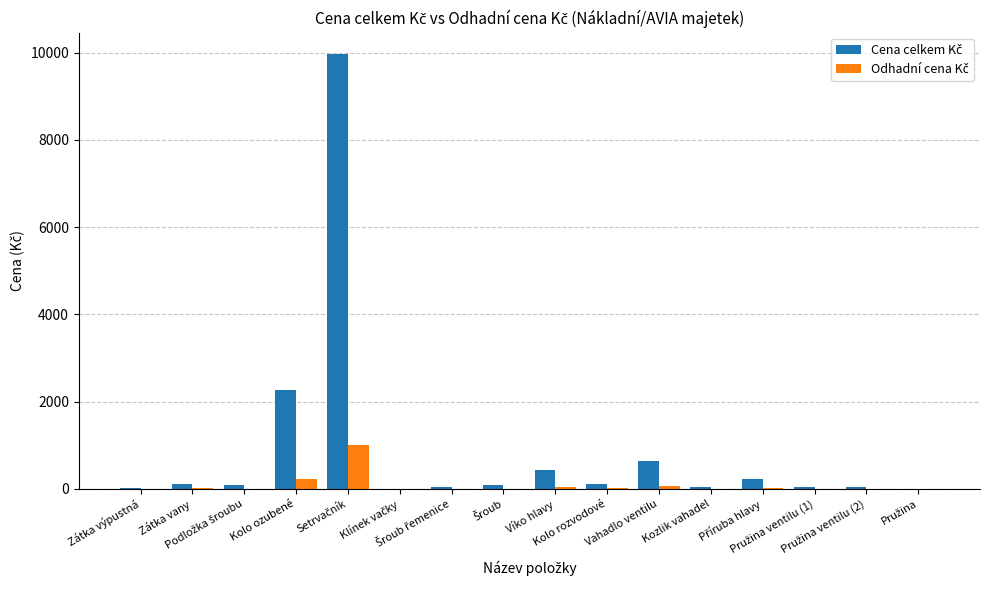

Rank the series by their average value, from highest to lowest.

Cena celkem Kč, Odhadní cena Kč